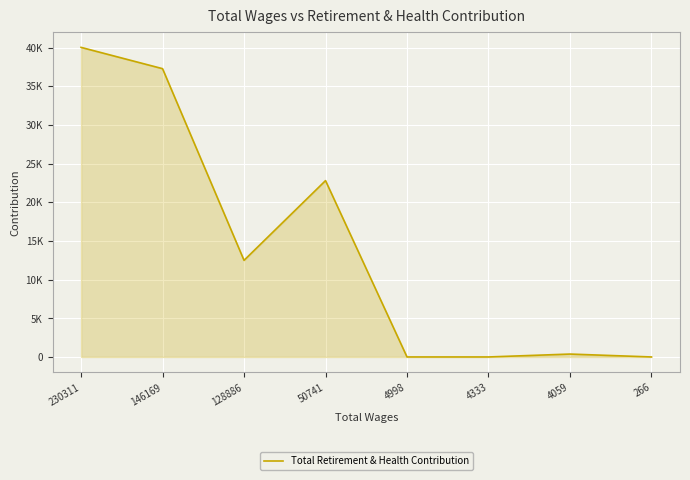

What is the difference between the second highest and second lowest values?

37270